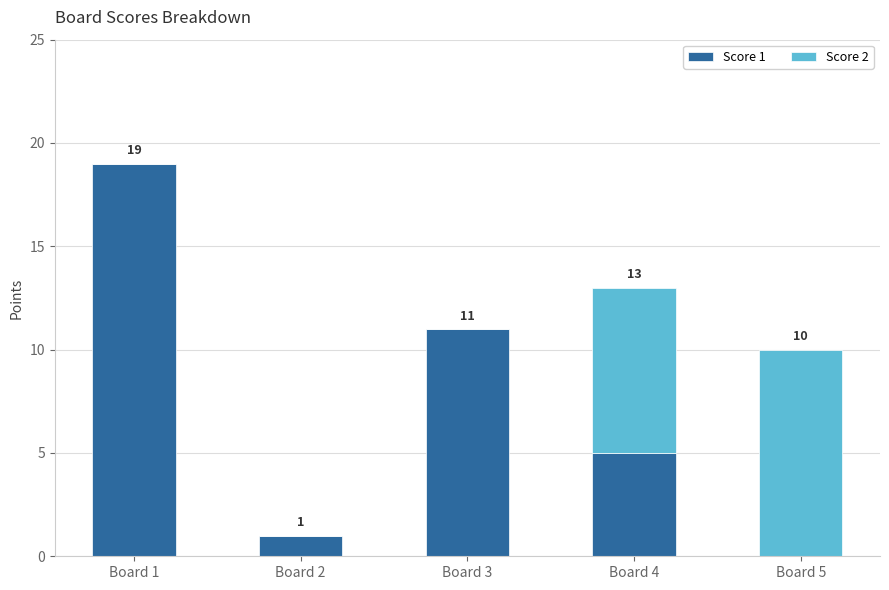

What value does the Score 1 series have at Board 4?

5